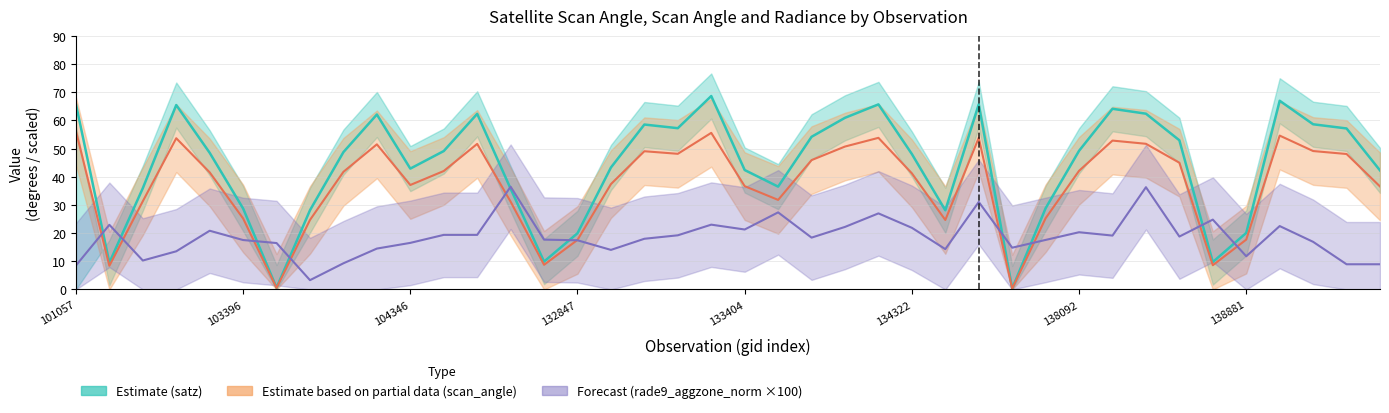

Is the value of scan_angle at 103278 greater than the value of rade9_aggzone_norm at 134505?

Yes